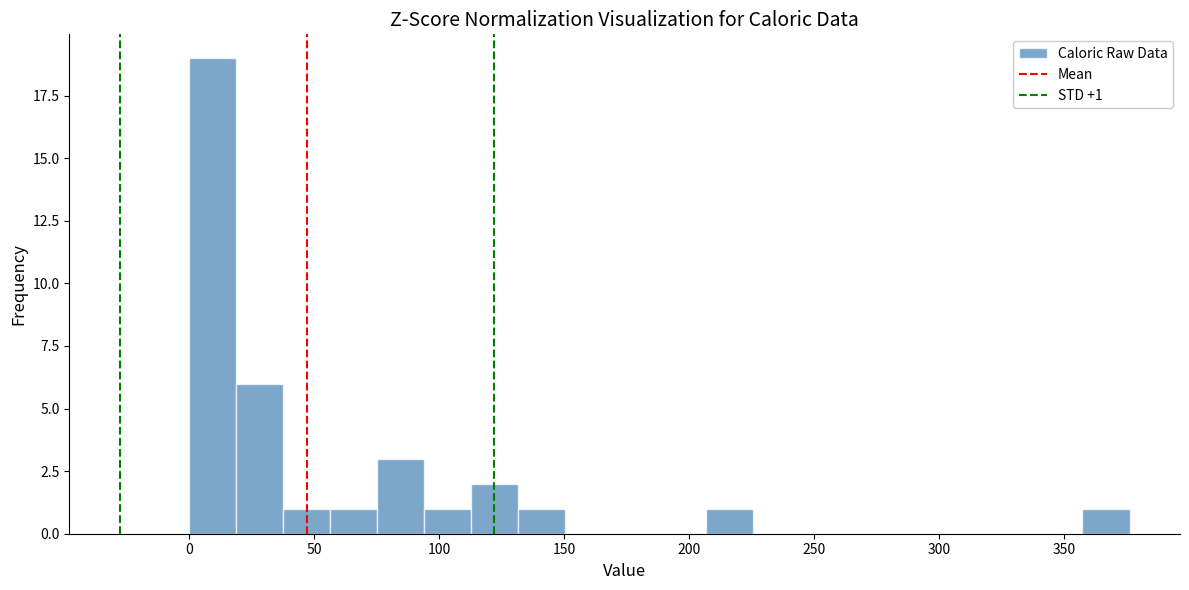

Around what value on the x-axis is the tallest bar? Give the approximate position of its centre, as read against the axis.

10